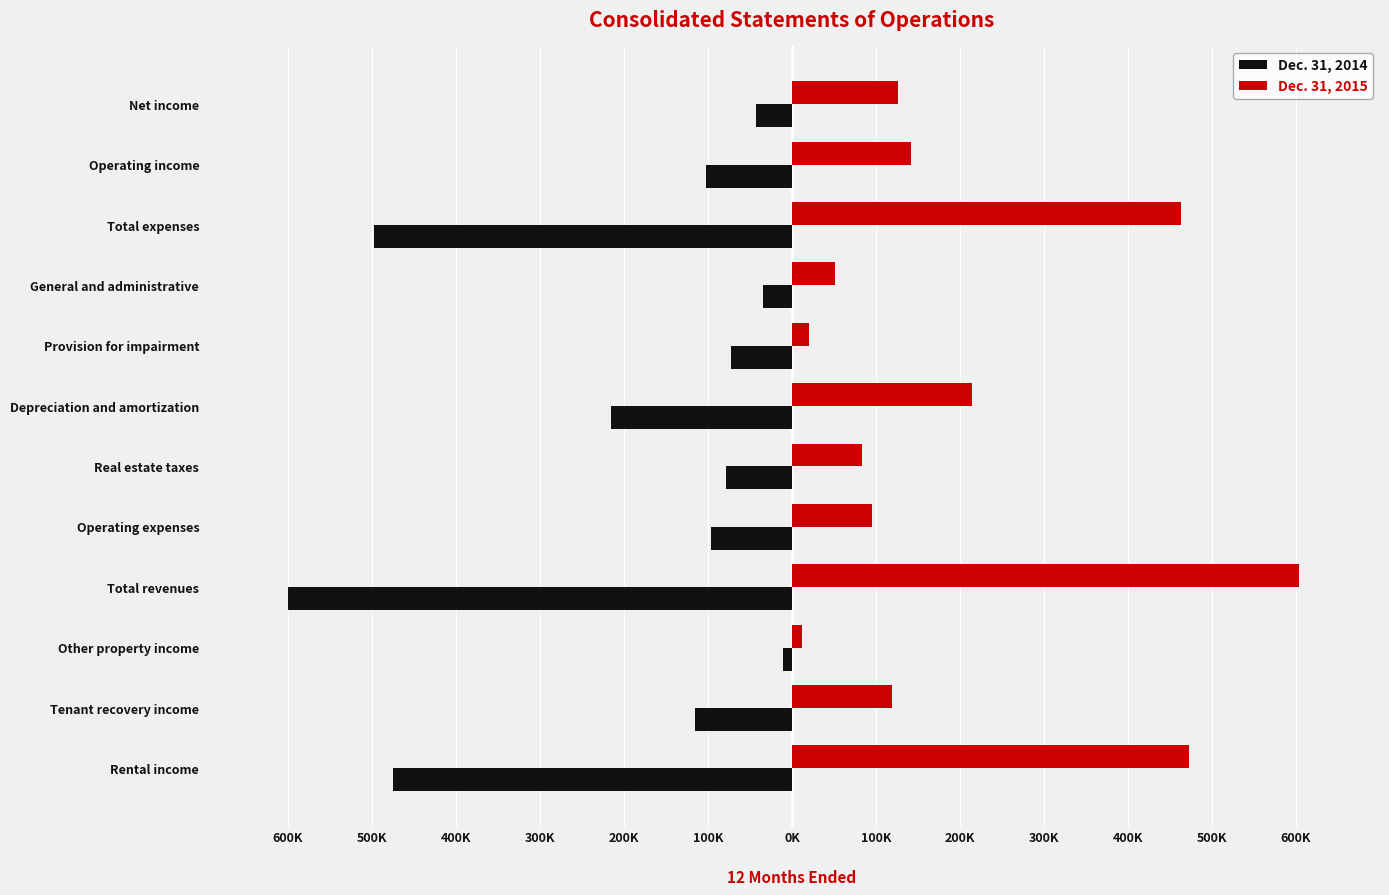

List the series in order of their peak value, lowest first.

Dec. 31, 2014, Dec. 31, 2015